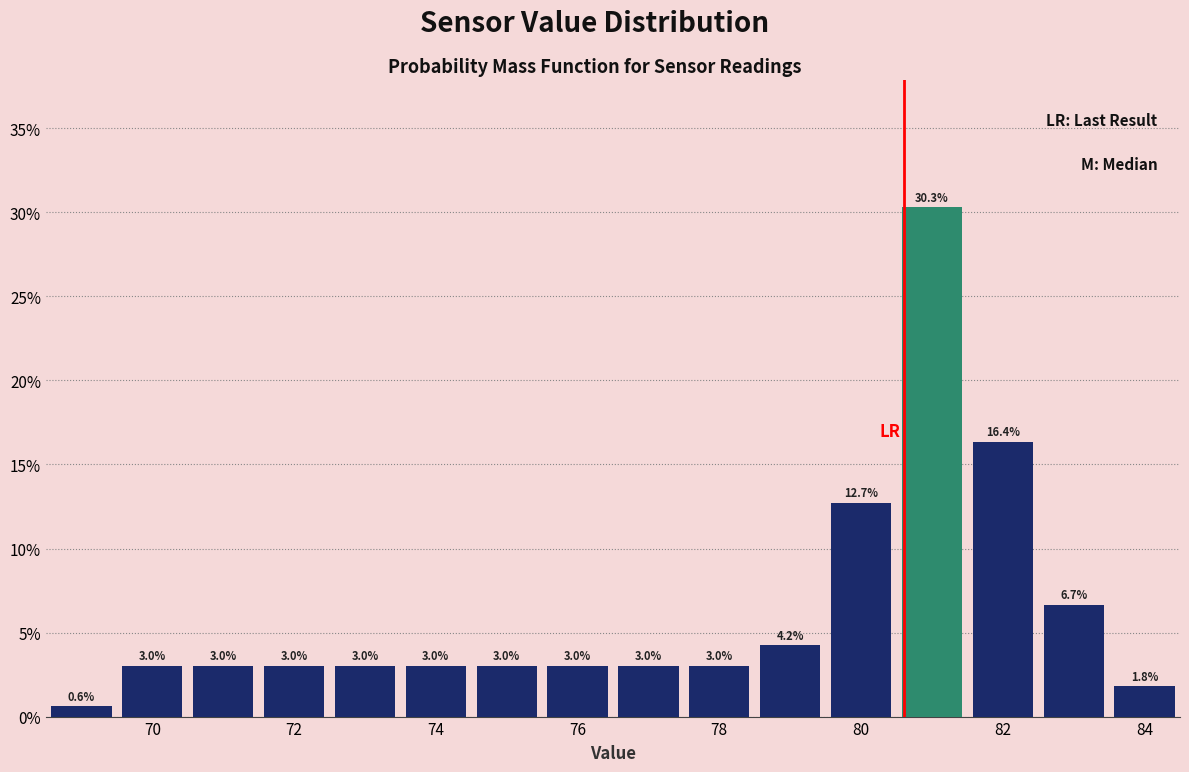

Reading left to right, list every bar in this chart as the range it spans on the x-axis followed by its height. The bar edges are not printed on the chart, so give them approximately, as read against the axis.

68.5 to 69.5: 0.6
69.5 to 70.5: 3.0
70.5 to 71.5: 3.0
71.5 to 72.5: 3.0
72.5 to 73.5: 3.0
73.5 to 74.5: 3.0
74.5 to 75.5: 3.0
75.5 to 76.5: 3.0
76.5 to 77.5: 3.0
77.5 to 78.5: 3.0
78.5 to 79.5: 4.2
79.5 to 80.5: 12.7
80.5 to 81.5: 30.3
81.5 to 82.5: 16.4
82.5 to 83.5: 6.7
83.5 to 84.5: 1.8